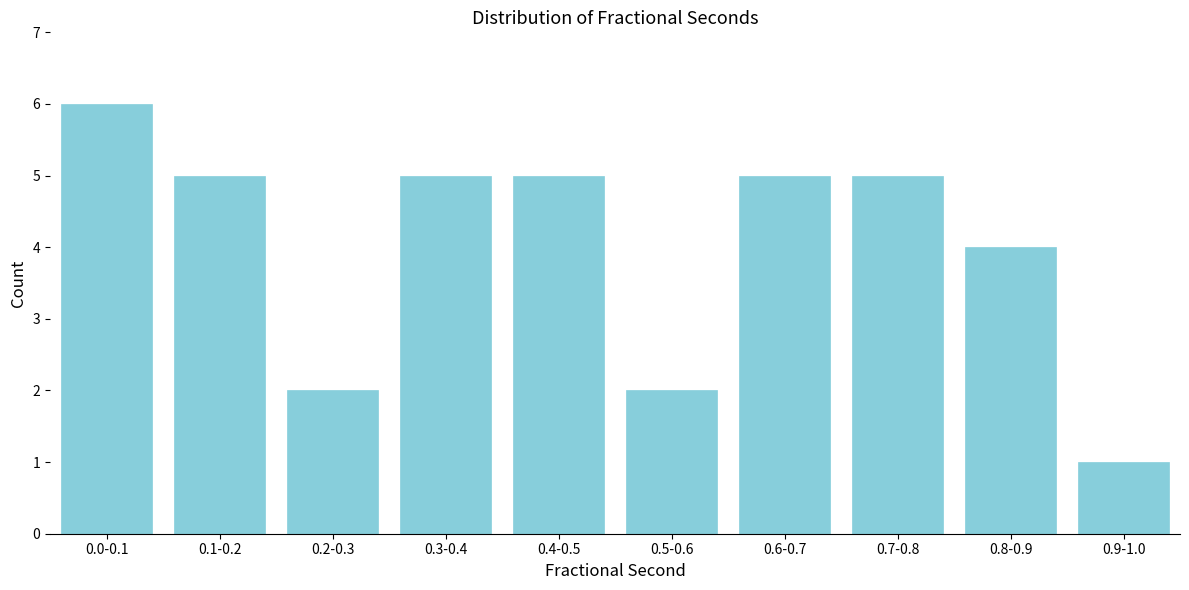

Reading left to right, transcribe all the data shown in this chart.

6	5	2	5	5	2	5	5	4	1